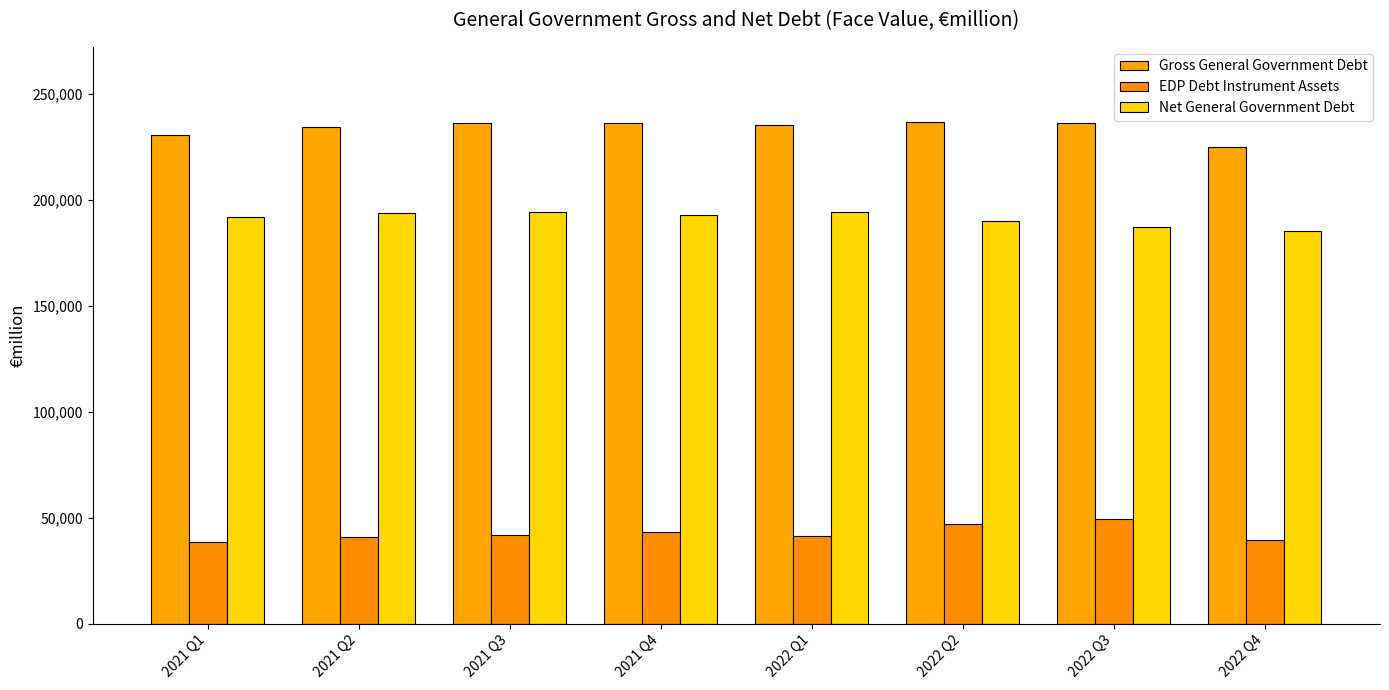

How many bars are there in each group?

3